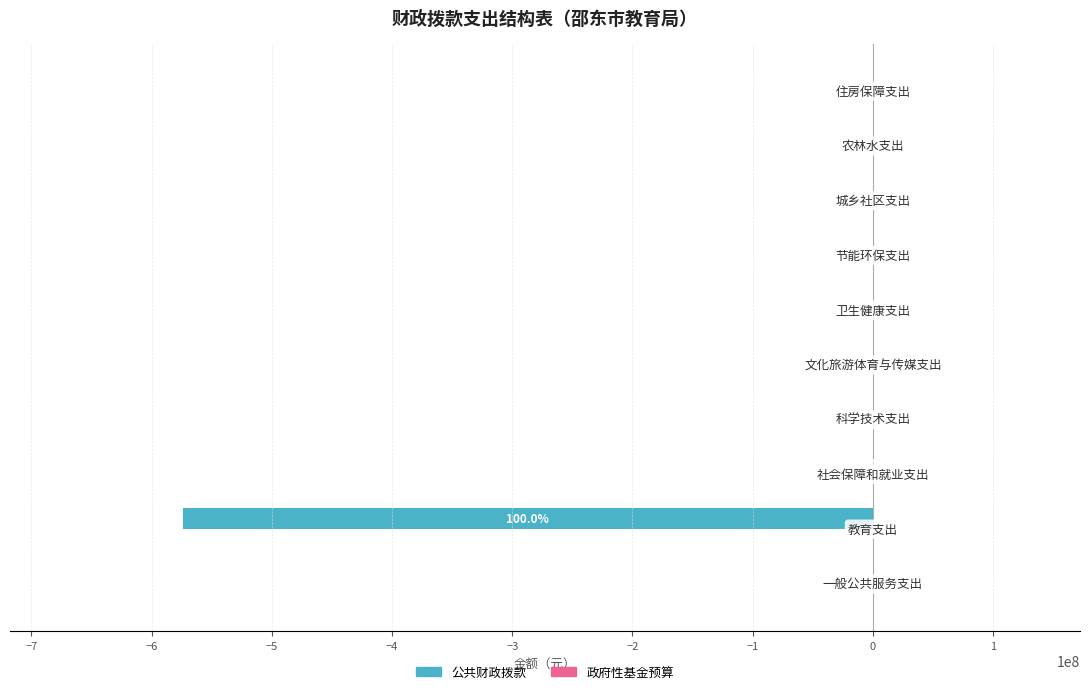

What is the sum of all values?

-574303159